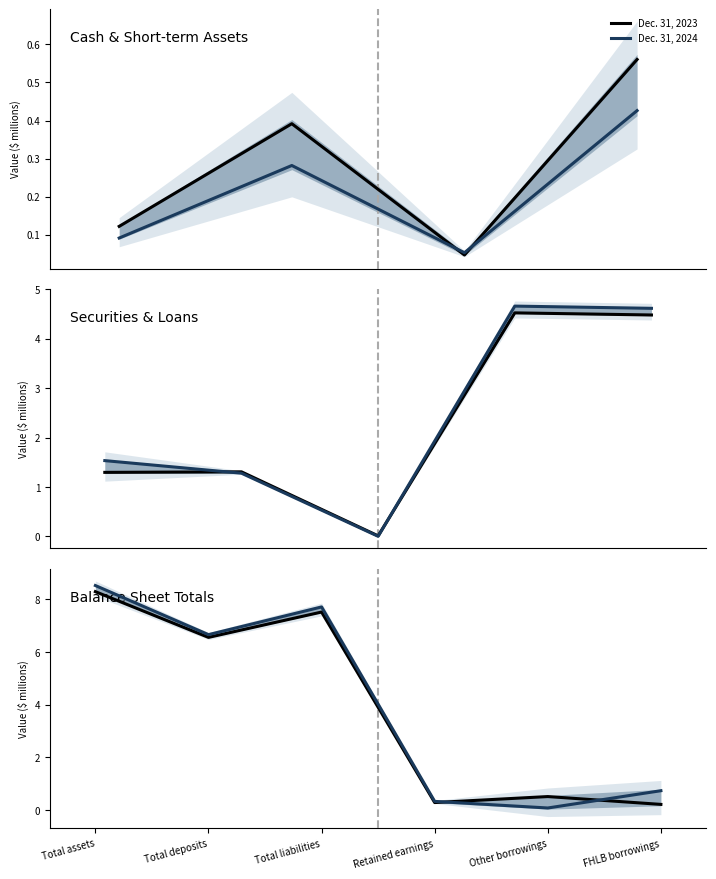

How many lines are shown in the chart?

2